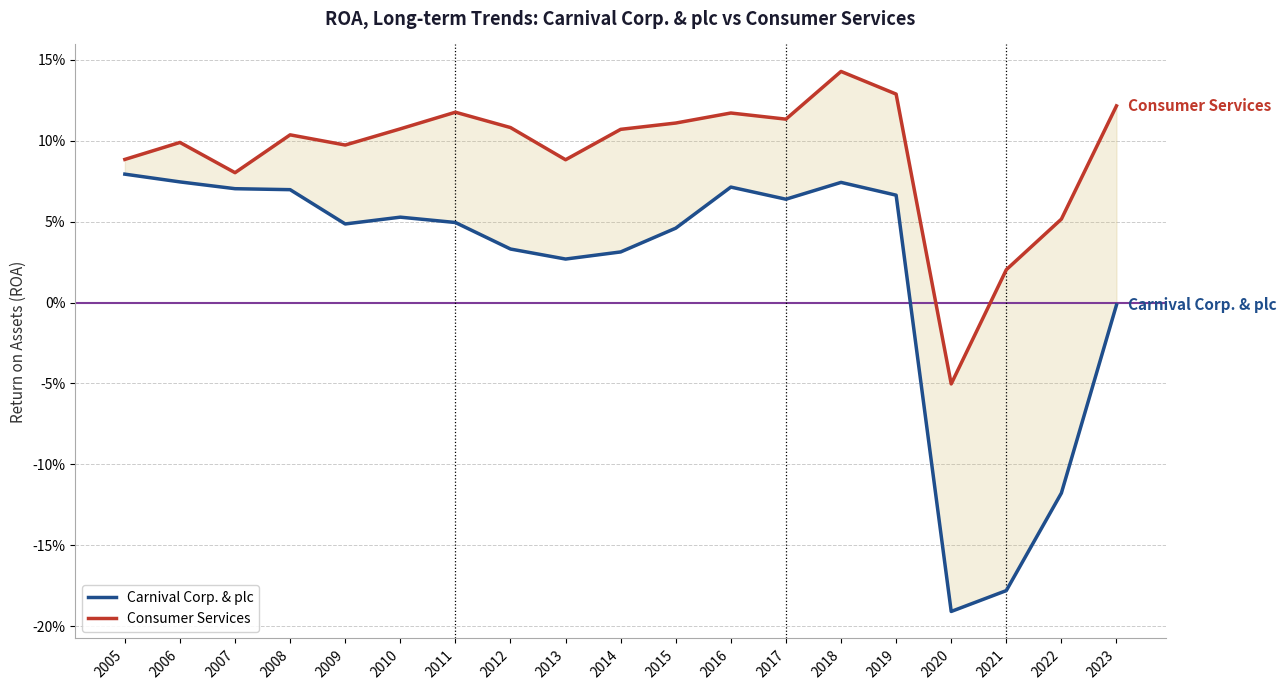

What is the value of the Consumer Services point at the 1st from the left?

0.1